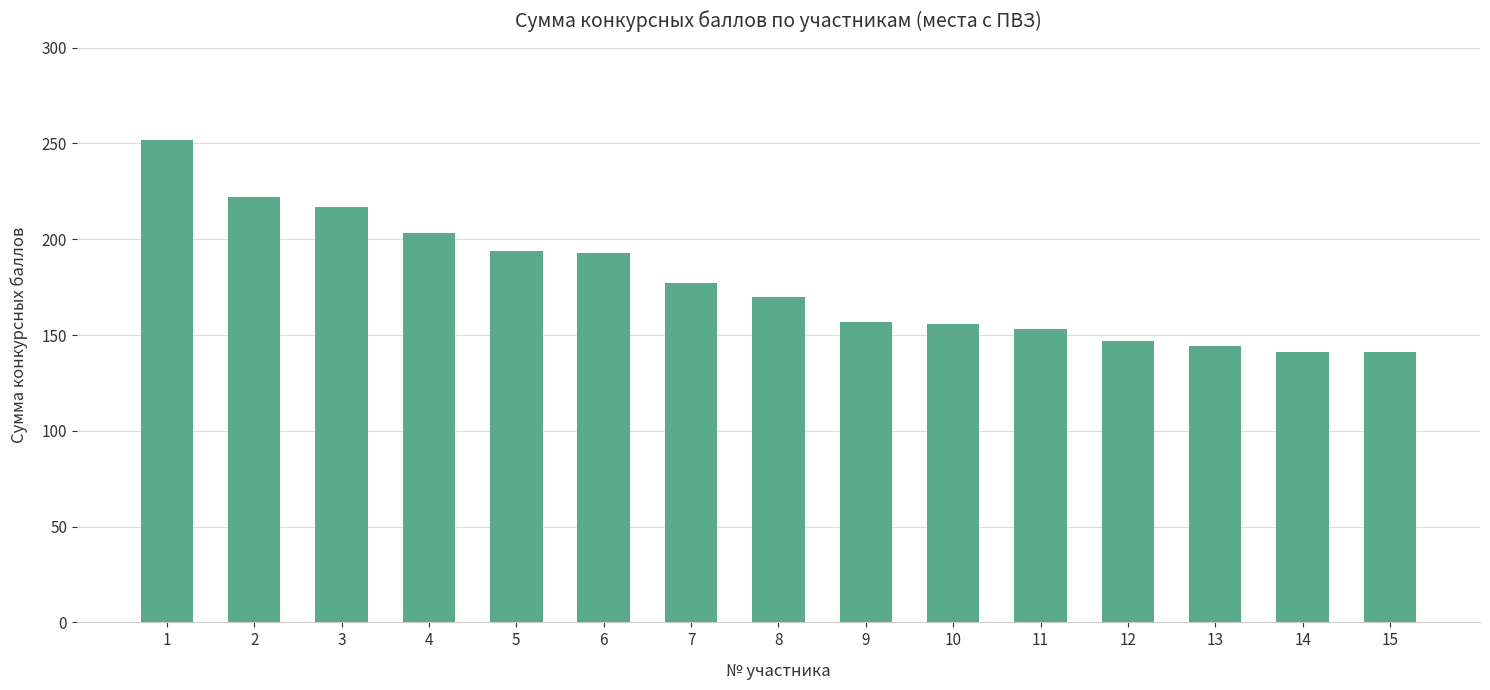

Between 4 and 12, which is larger?

4